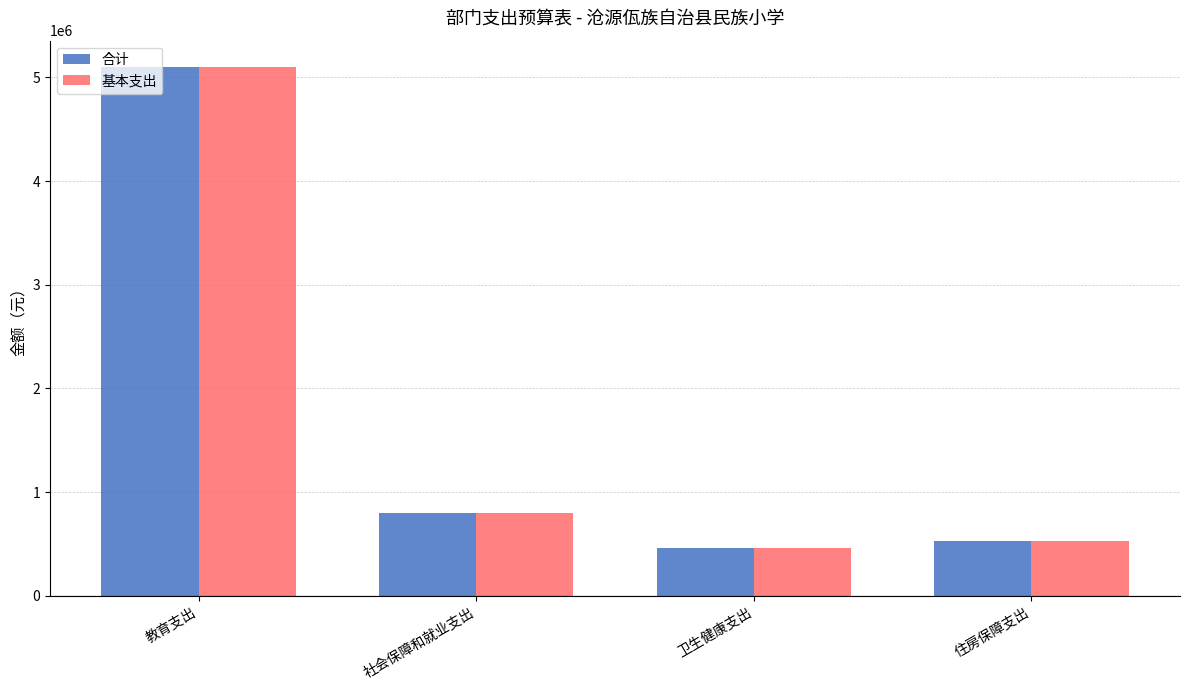

Which category has the highest value in the 基本支出 series?

教育支出